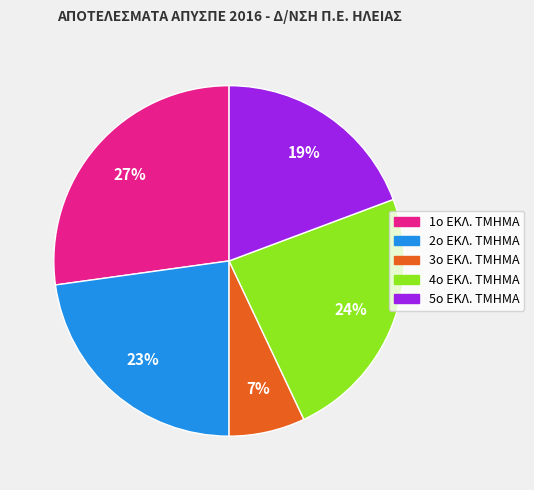

Rank the categories by value from highest to lowest.

1ο ΕΚΛ. ΤΜΗΜΑ, 4ο ΕΚΛ. ΤΜΗΜΑ, 2ο ΕΚΛ. ΤΜΗΜΑ, 5ο ΕΚΛ. ΤΜΗΜΑ, 3ο ΕΚΛ. ΤΜΗΜΑ